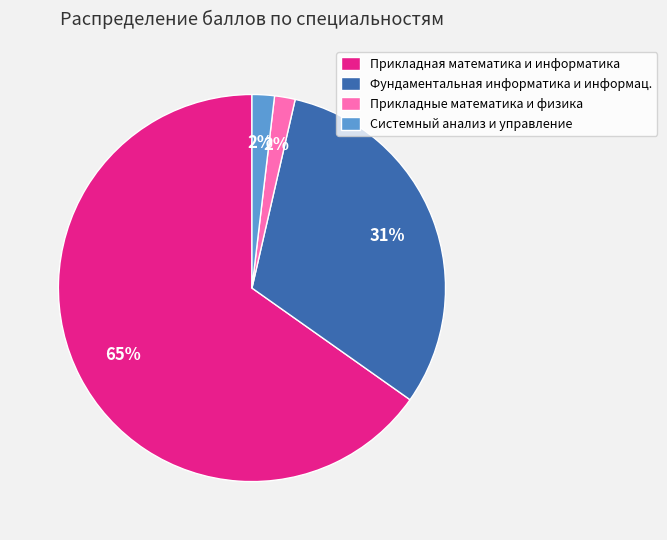

The Прикладная математика и информатика slice represents 59% of the pie. True or false?

False